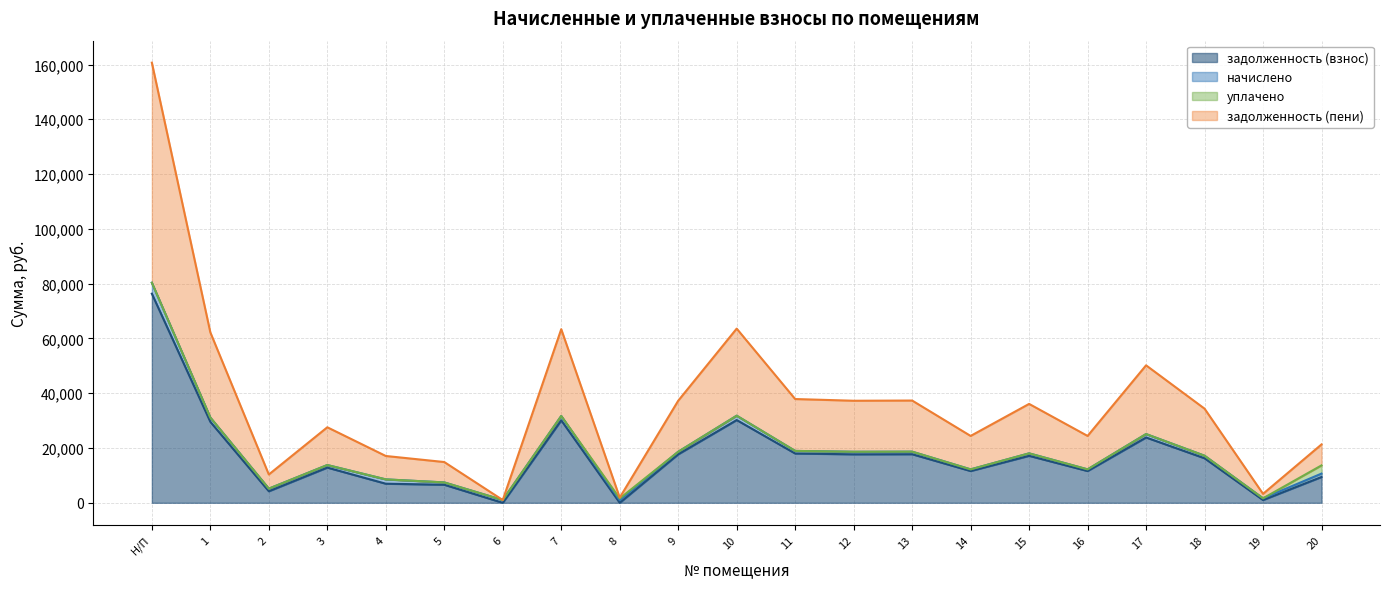

What position from the left is 15?

16